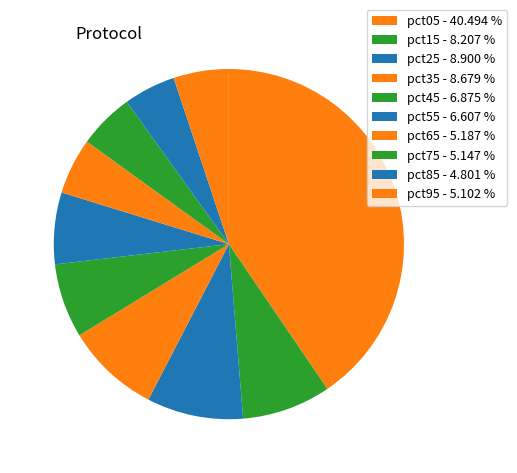

To the nearest percent, what percentage of the pie is pct25?

9%